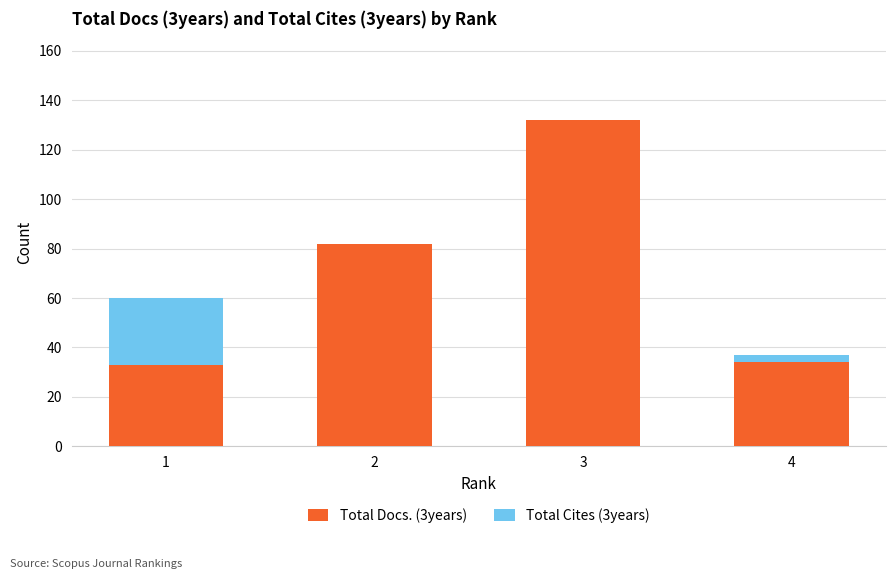

Reading left to right, list the values for the Total Docs. (3years) series.

1=33	2=82	3=132	4=34